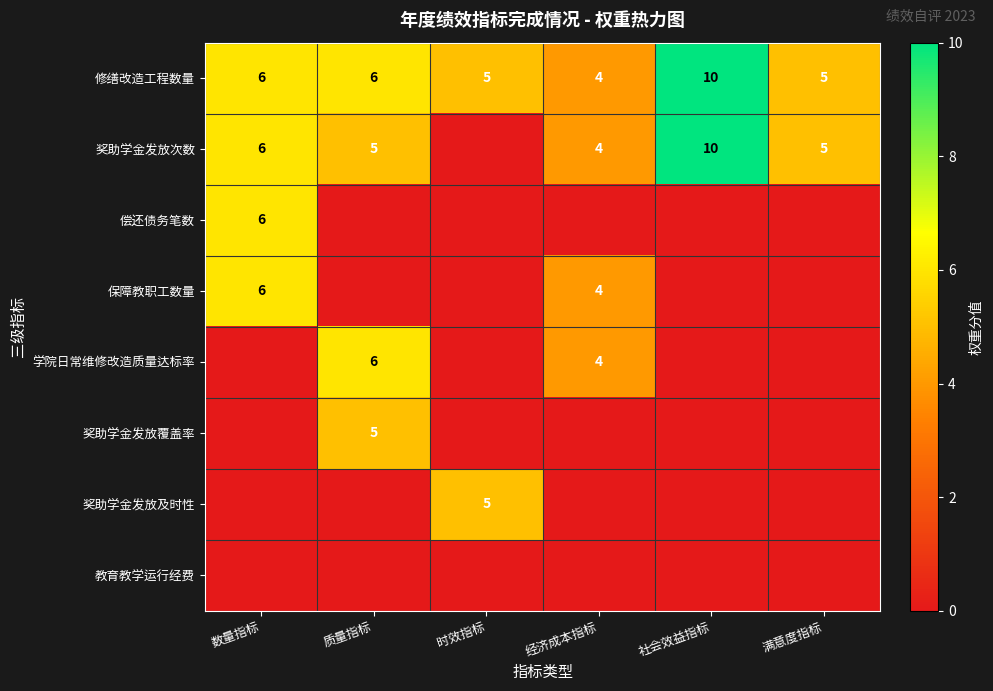

What is the greatest value displayed?

10